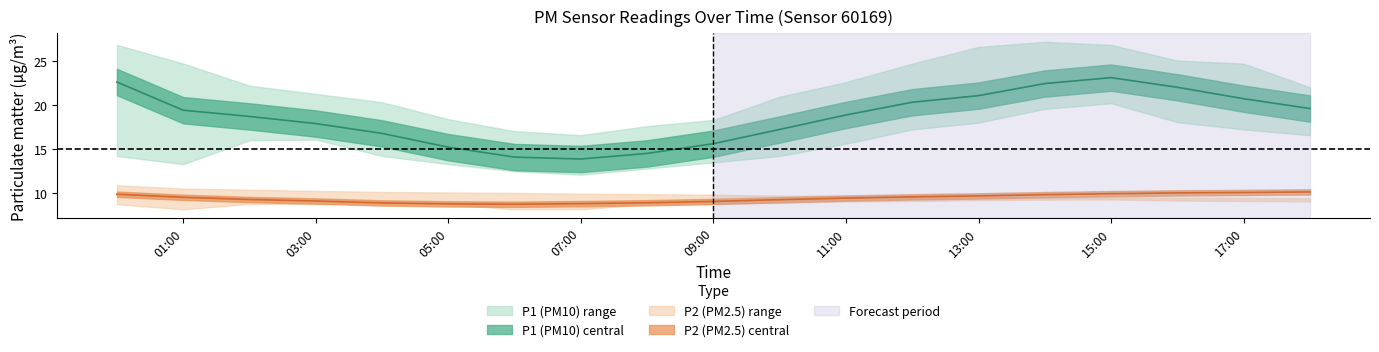

True or false: P2_lower and P1 cross at least once.

False